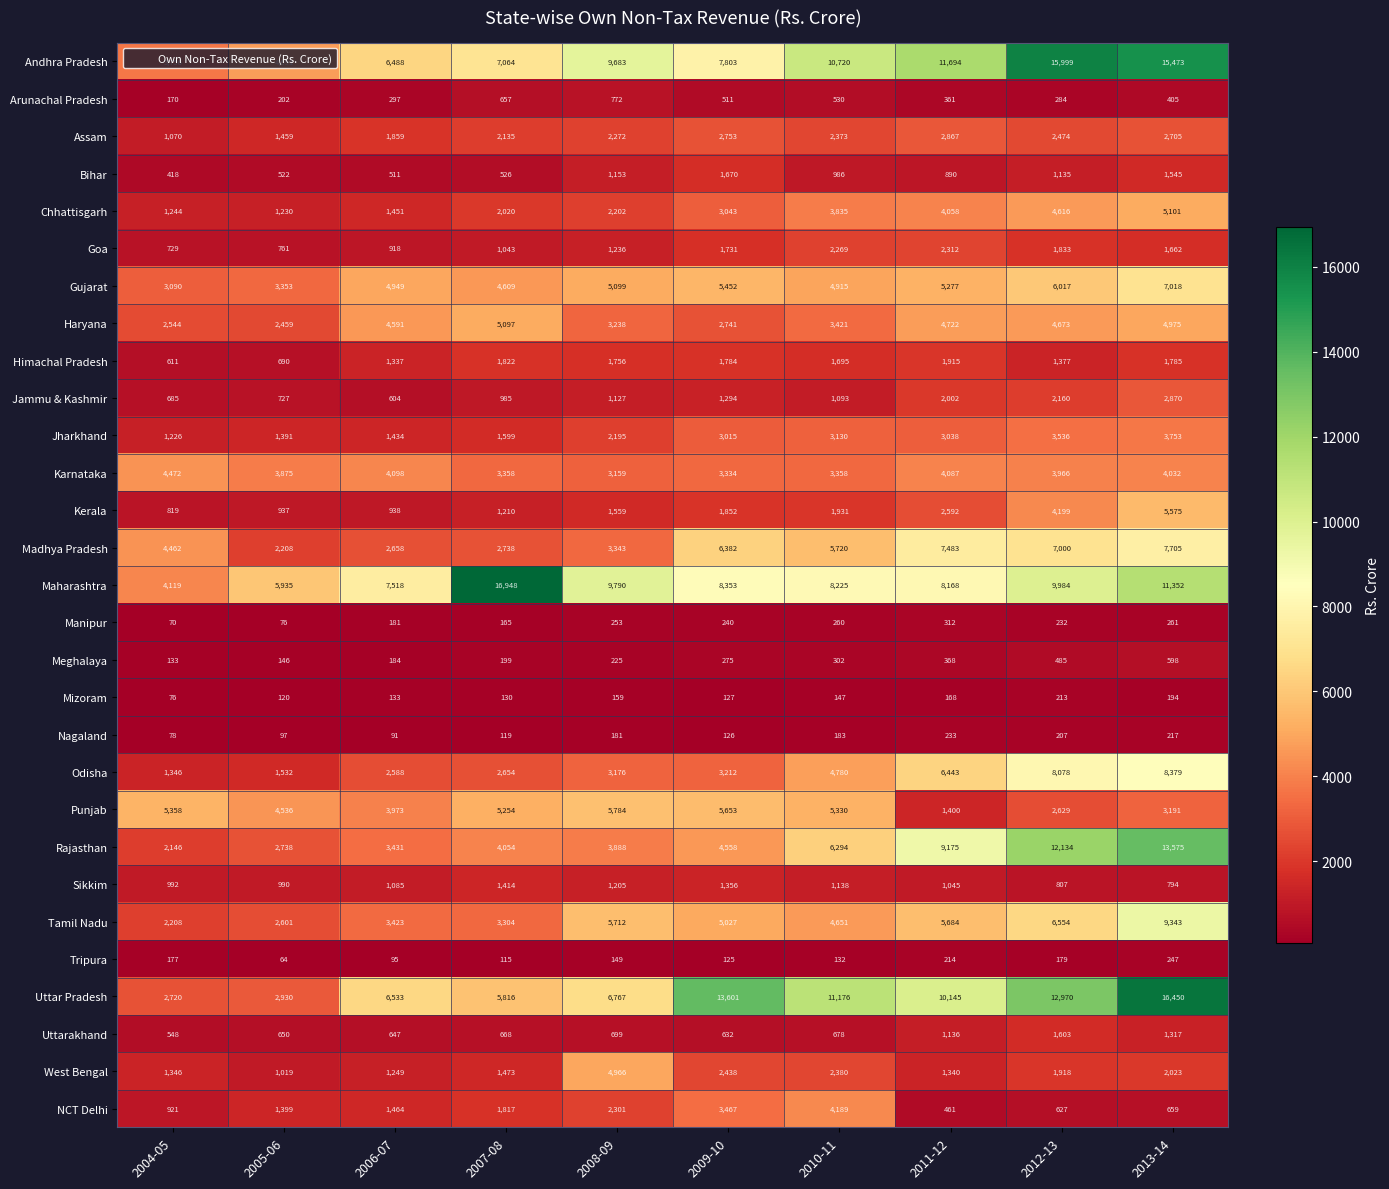

The value of Rajasthan at 2006-07 is 6053. True or false?

False